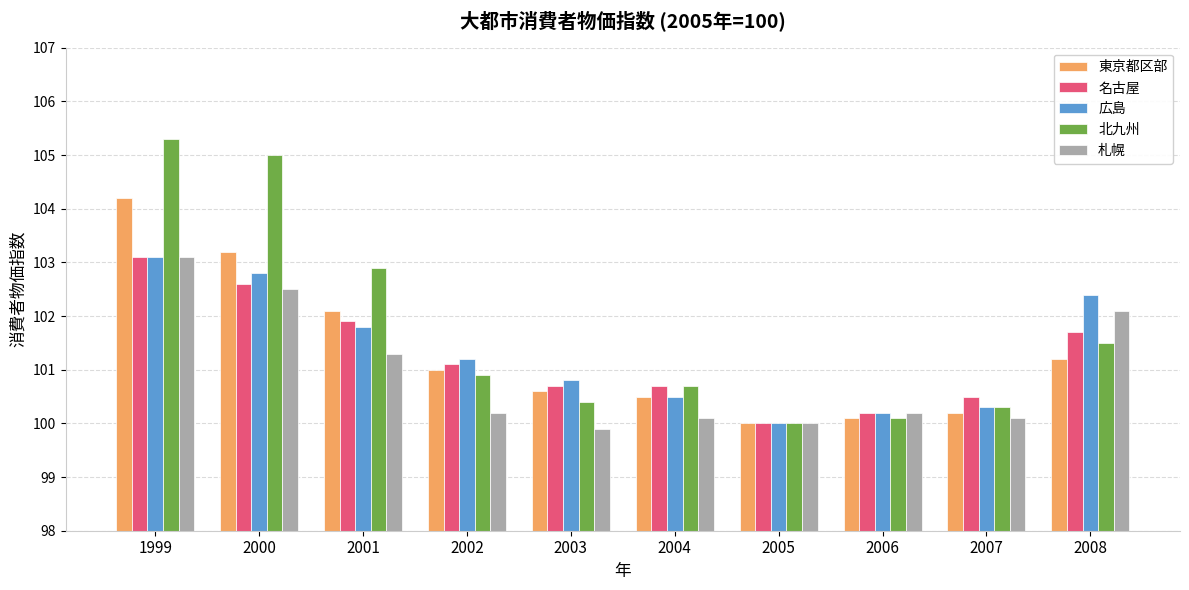

How many values in the 名古屋 series are below 101?

5